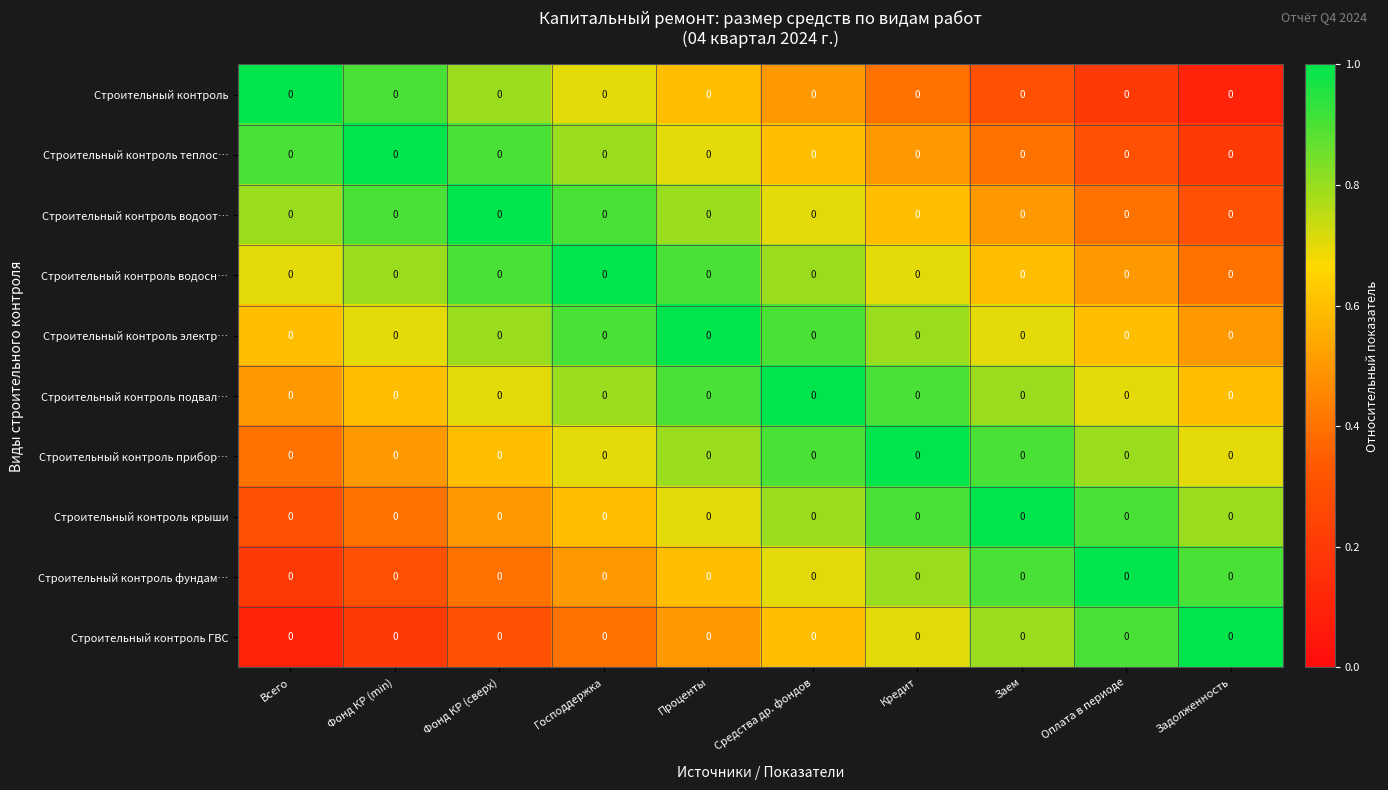

Which series changed the most between Фонд КР (min) and Оплата в периоде?

Строительный контроль